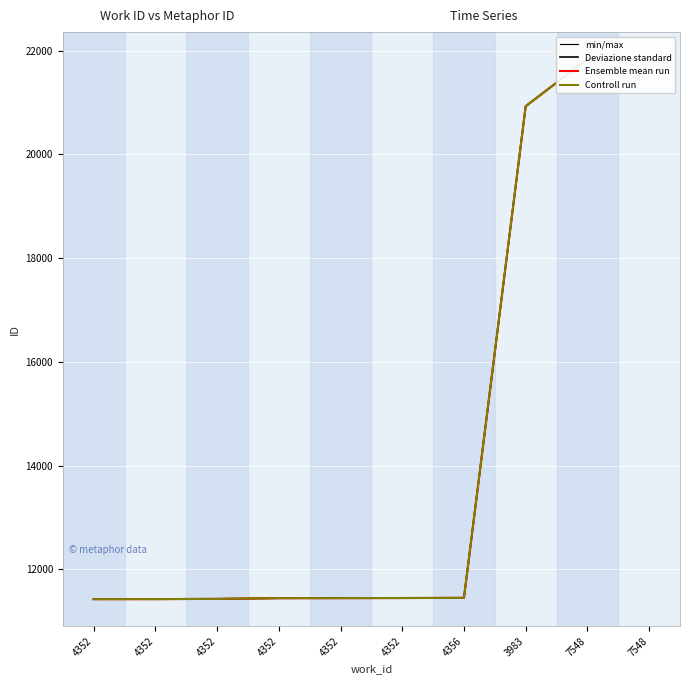

True or false: Controll run and Ensemble mean run intersect in this chart.

False